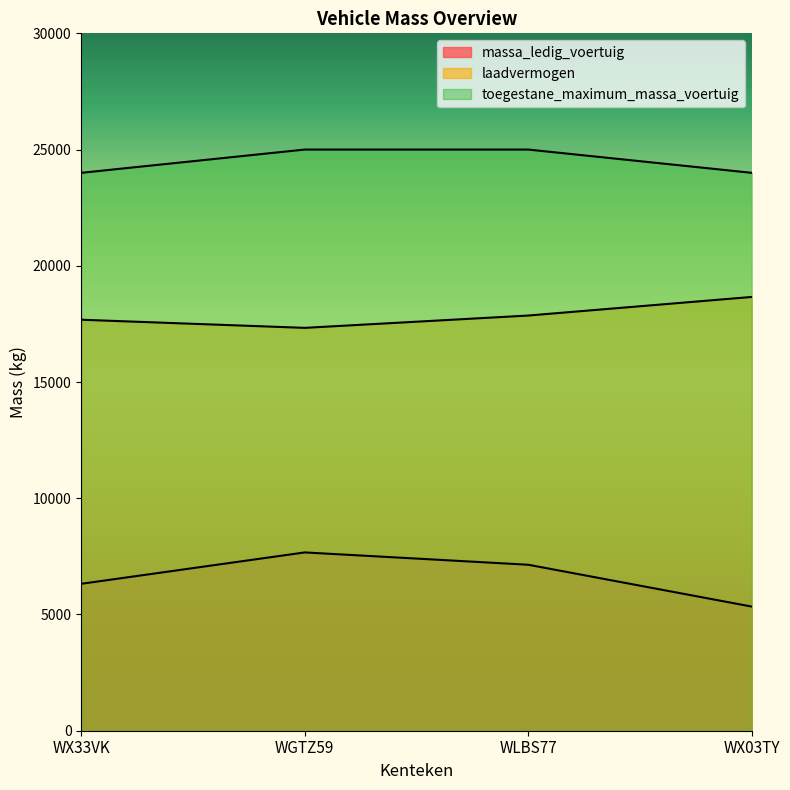

At which label is massa_ledig_voertuig closest to 6505?

WX33VK